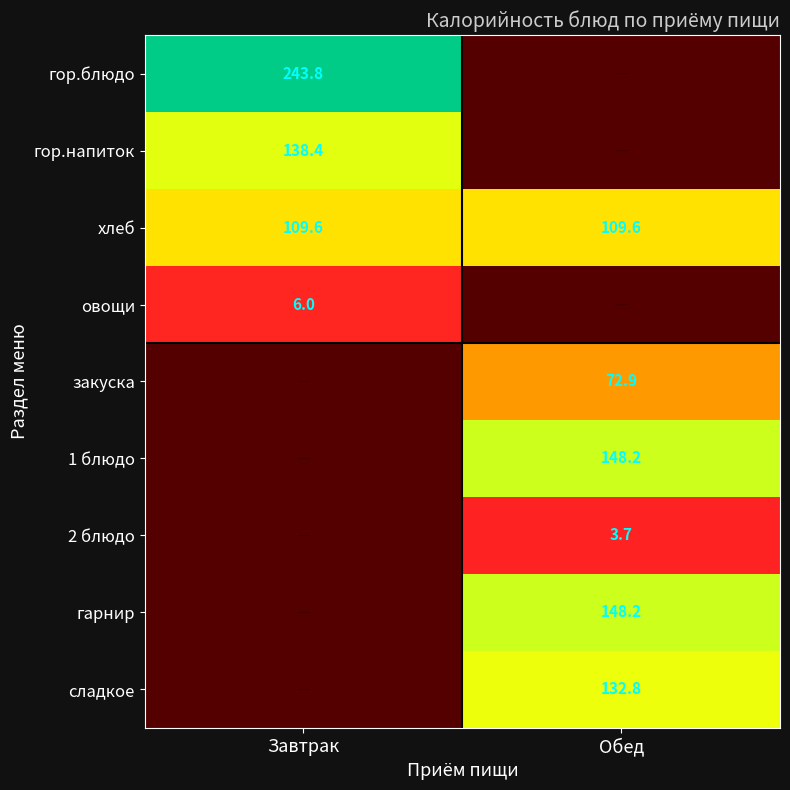

At which category does the chart reach its minimum across all series?

Обед